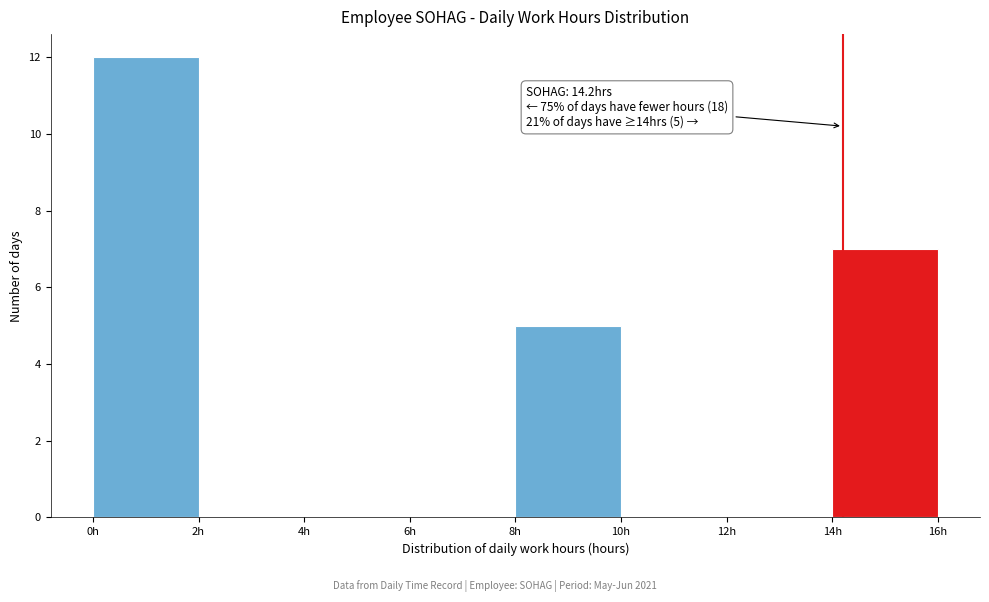

Over which range of the x-axis is the bar tallest?

0 to 2